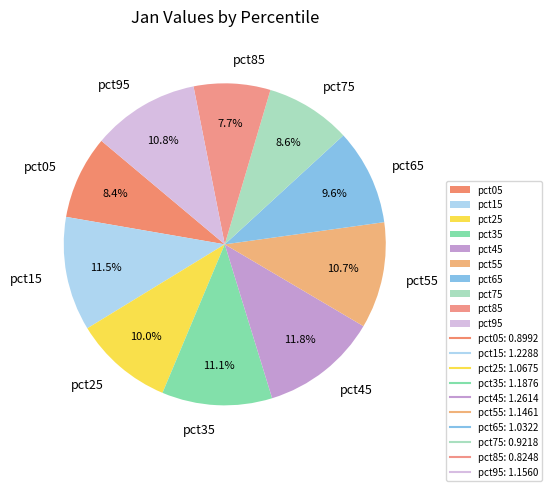

Is it true that pct25 is 10% of the pie?

True